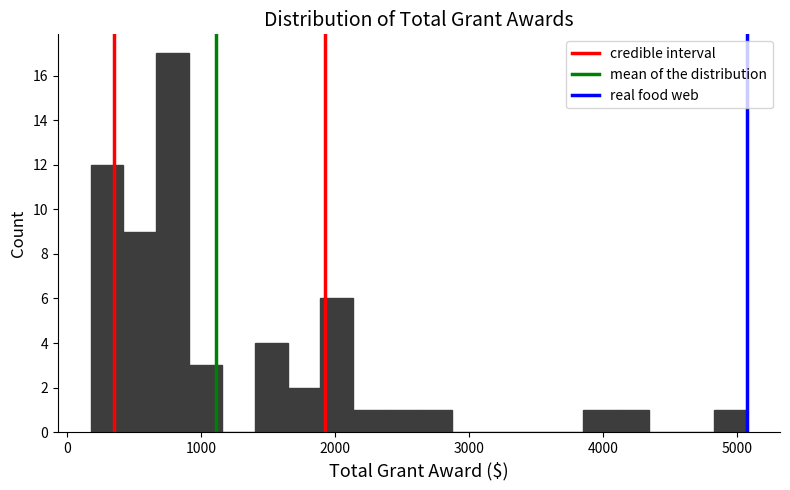

Around what value on the x-axis is the tallest bar? Give the approximate position of its centre, as read against the axis.

800